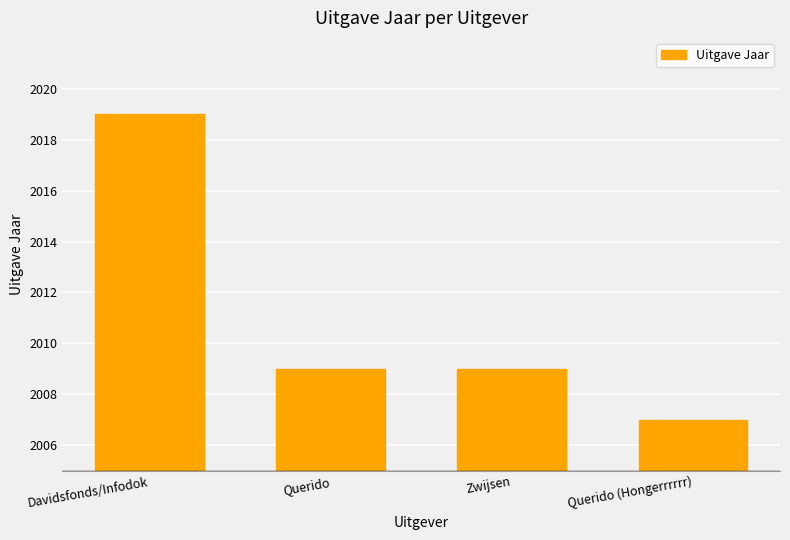

What is the approximate value at Davidsfonds/Infodok?

2019